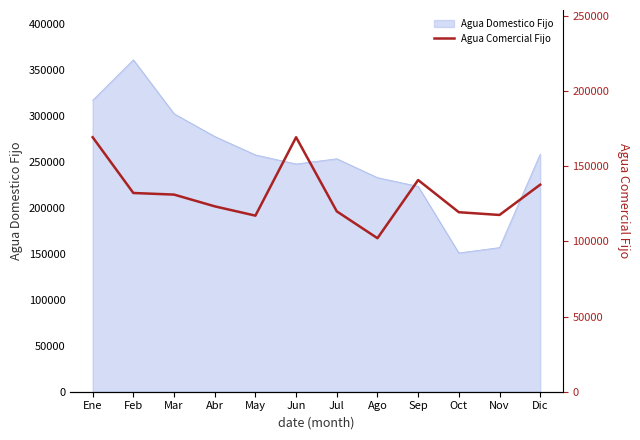

What value does the Agua Domestico Fijo series have at Nov?

156912.1